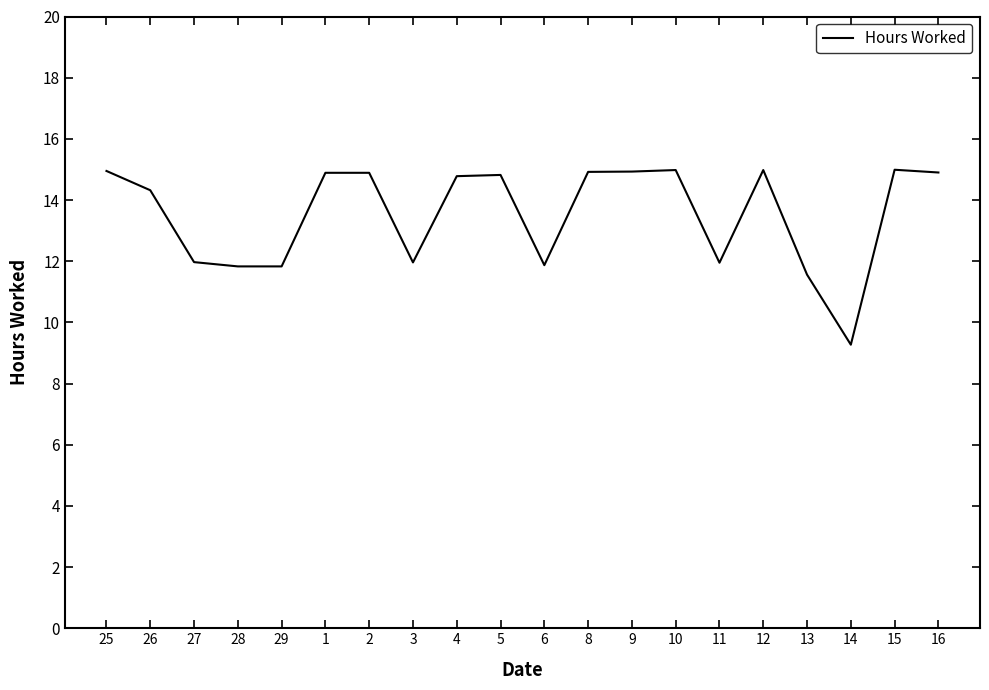

At which label does the data first exceed 14?

25